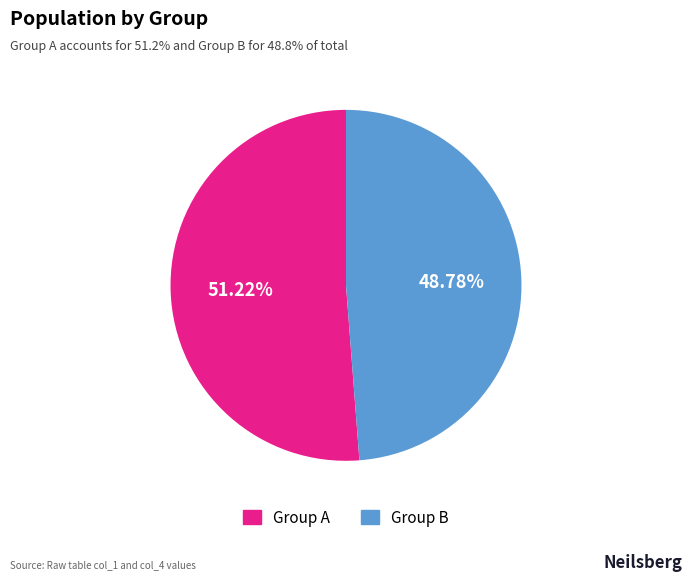

Is there any slice that represents more than half of the pie?

Yes